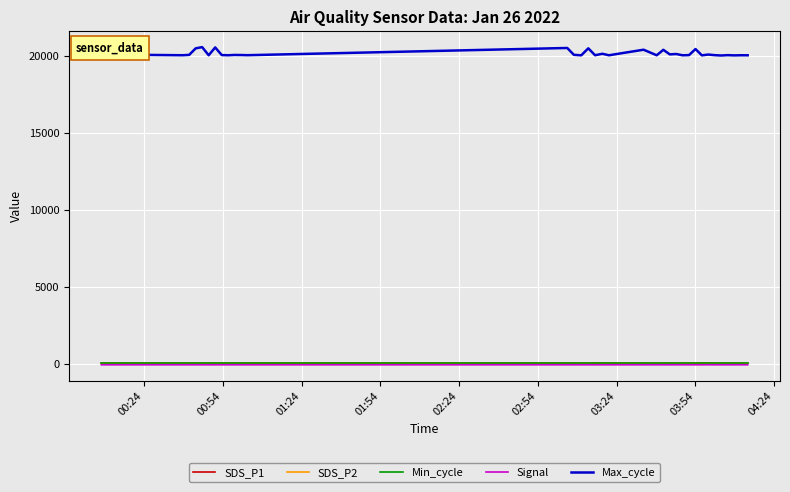

True or false: Max_cycle and Signal cross at least once.

False